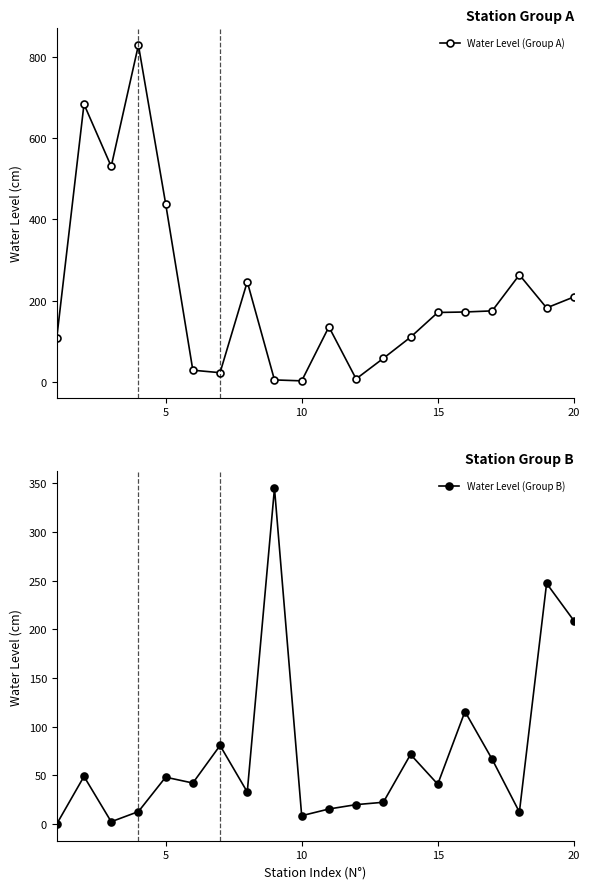

Reading left to right, extract all data points from this chart.

Water Level (Group A): 108.6	684.3	530.8	829.9	439.0	28.2	22.1	246.3	4.3	2.0	135.1	6.8	57.5	109.7	170.6	171.8	174.5	263.4	181.9	208.8
Water Level (Group B): 0.2	49.0	2.5	12.9	48.2	42.2	80.8	33.0	344.9	8.7	15.6	20.1	22.5	71.6	41.0	115.7	66.6	12.4	247.2	209.0